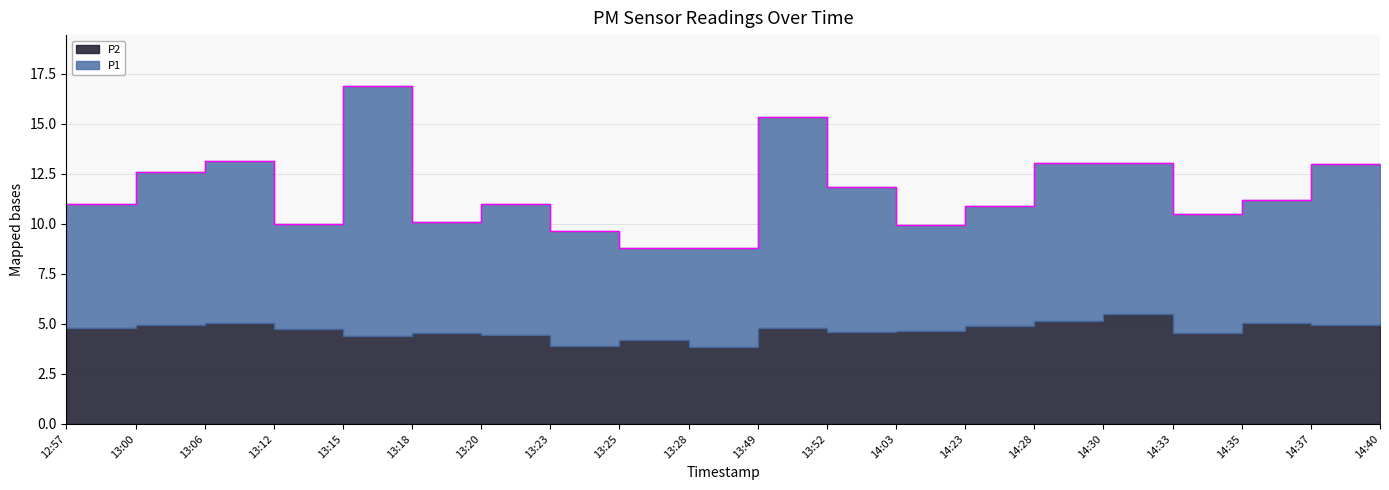

What is the difference between the values at 13:49 and 12:57?

4.4